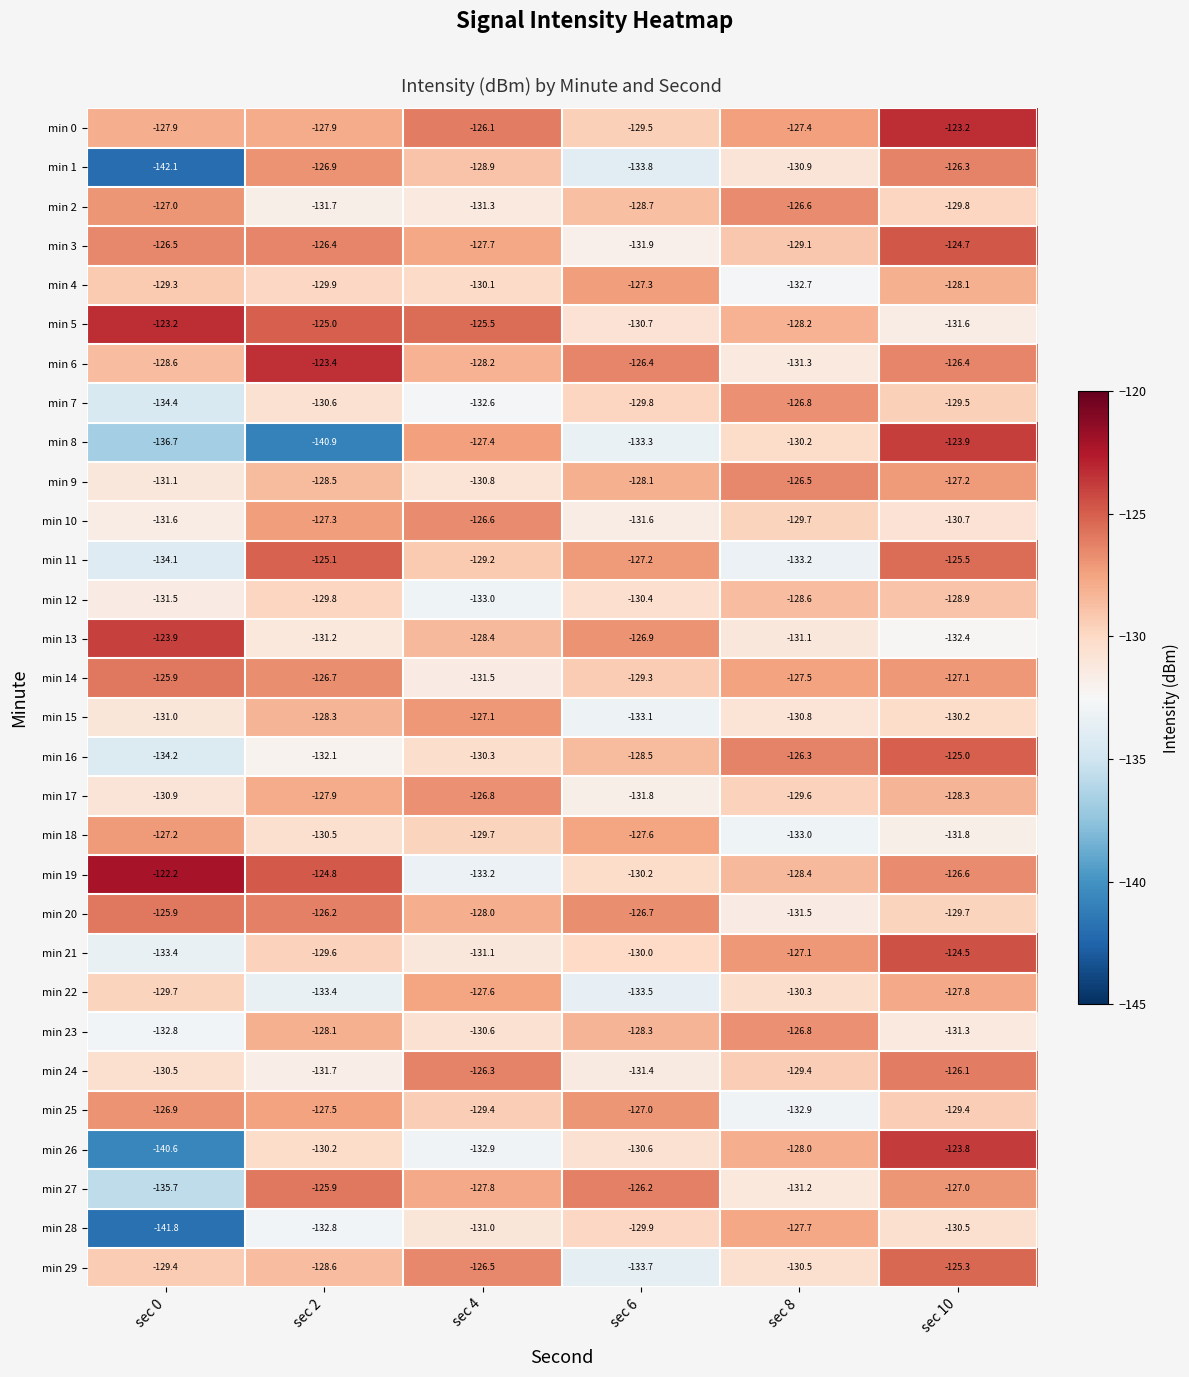

What is the difference between the highest and lowest values at sec 4?

7.7